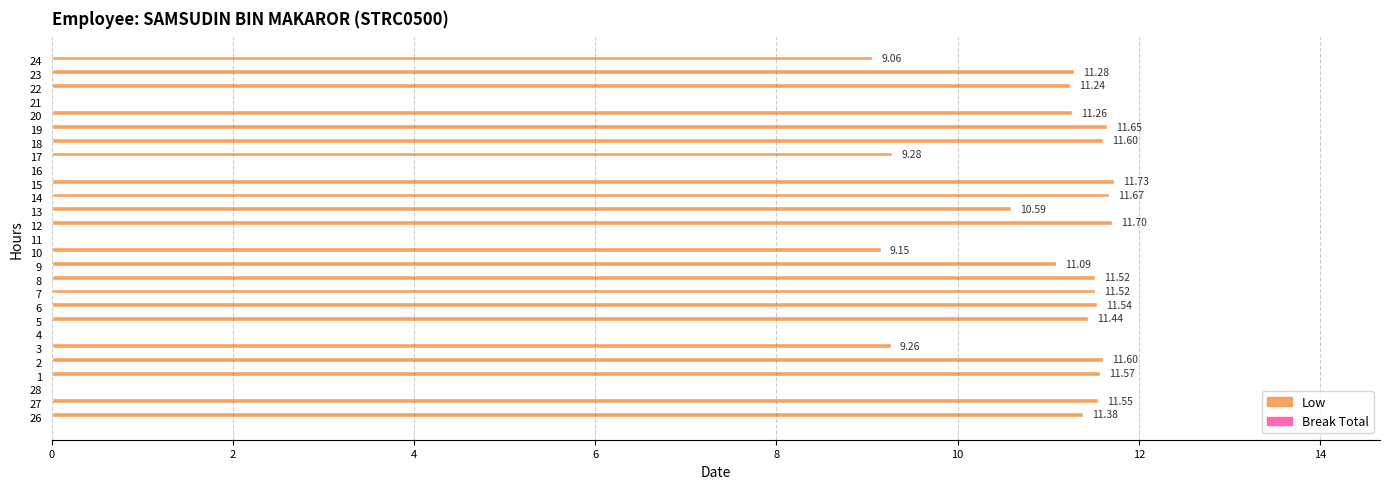

What is the change in value from 8 to 18?

+0.1